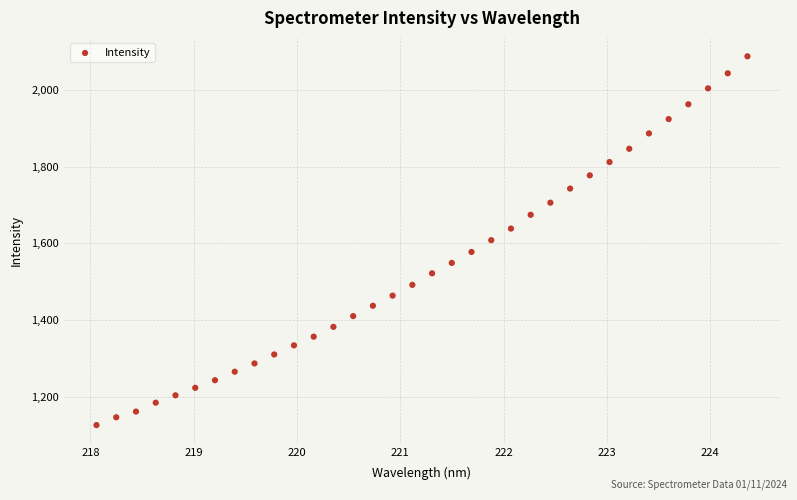

What is the range of Y values (max minus min)?

959.9